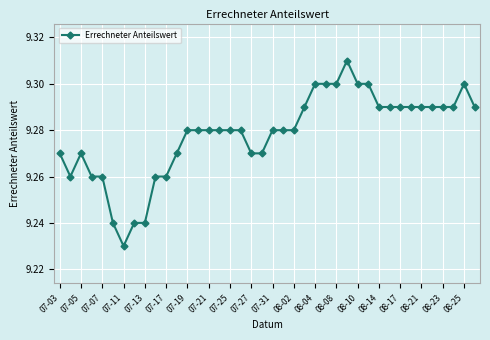

True or false: there are more than 1 points higher than both neighbors.

True